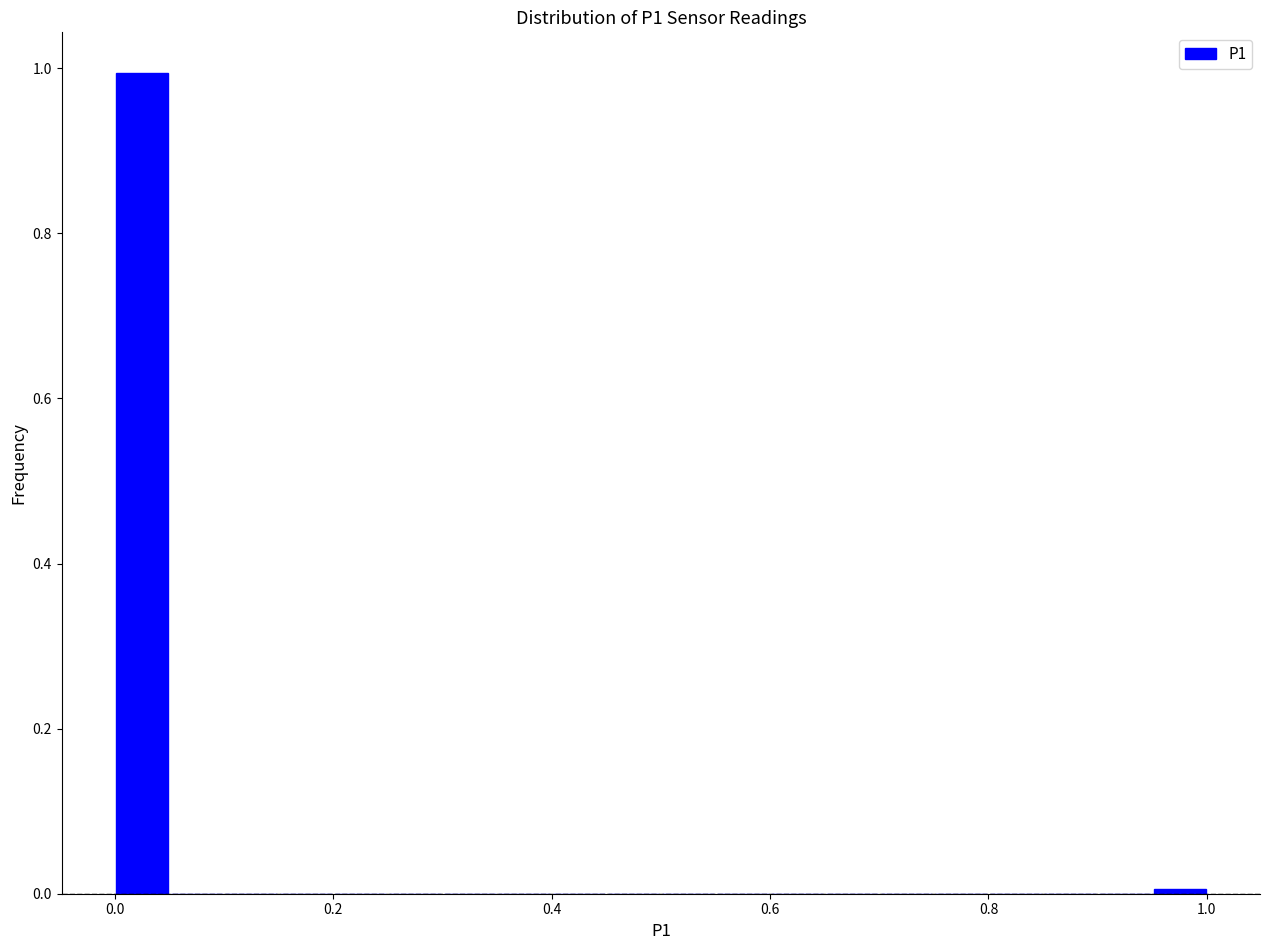

Read against the x-axis, roughly where is the centre of the tallest bar?

0.02